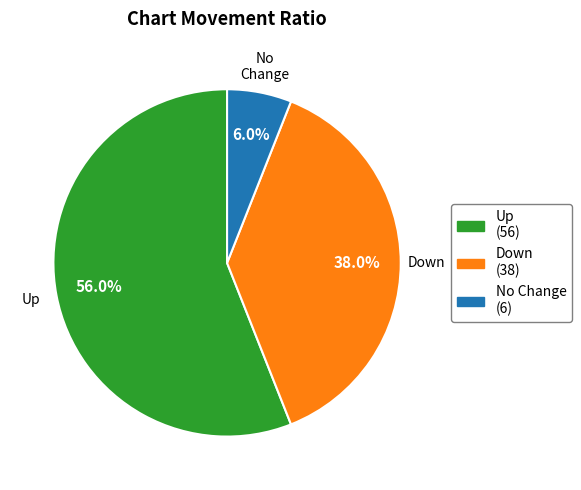

Is there a majority slice in this chart?

Yes